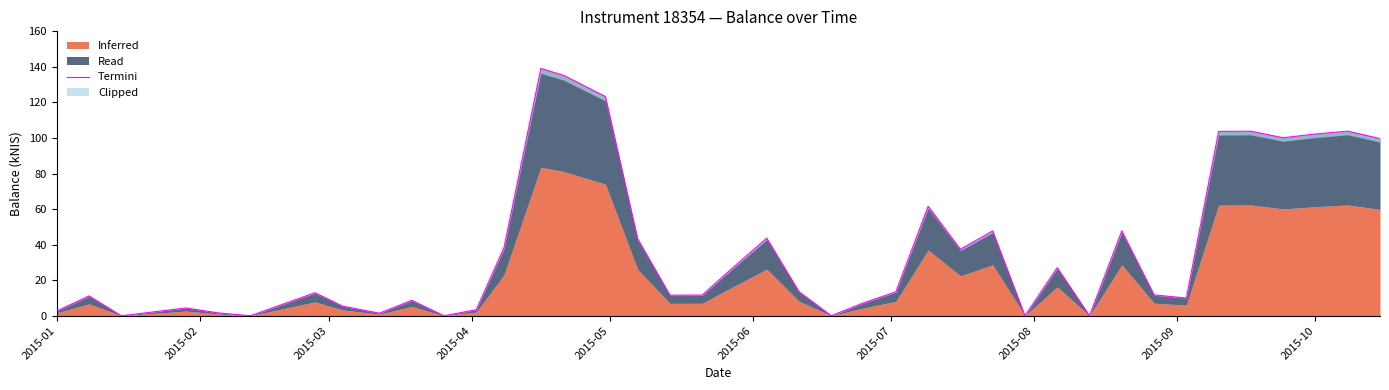

How many interior local peaks (higher than both neighbors) does the data have?

12